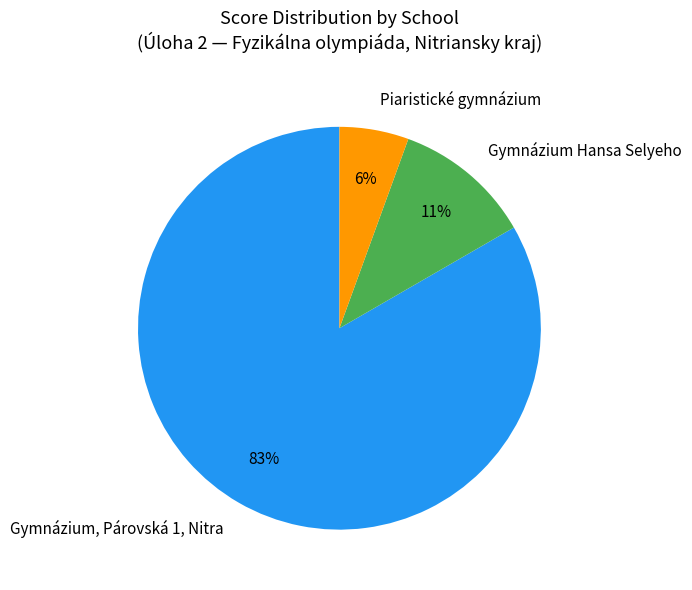

Rank the categories by value from highest to lowest.

Gymnázium, Párovská 1, Nitra, Gymnázium Hansa Selyeho, Piaristické gymnázium